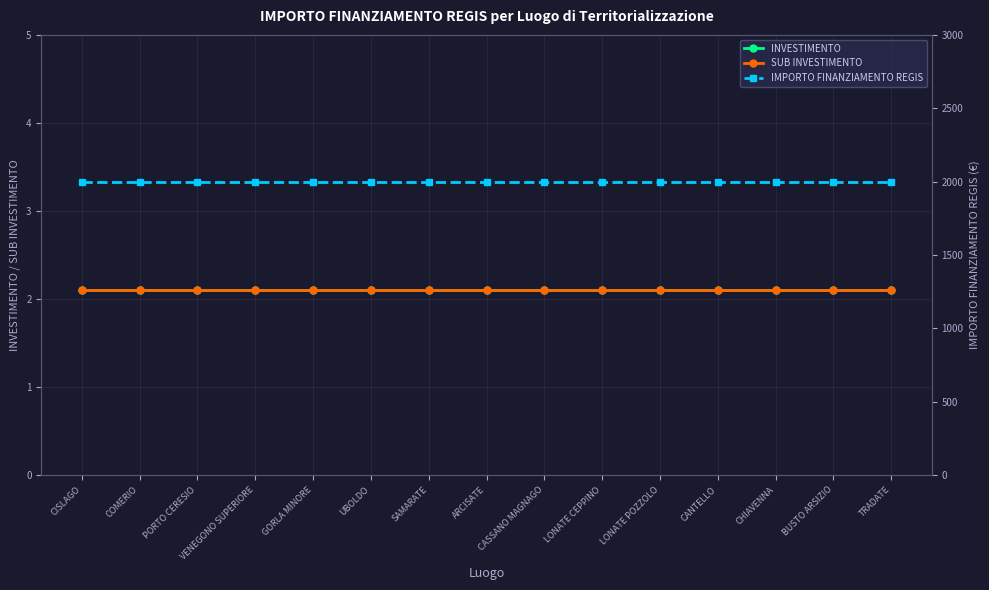

True or false: SUB INVESTIMENTO has more than 1 interior local peaks.

False